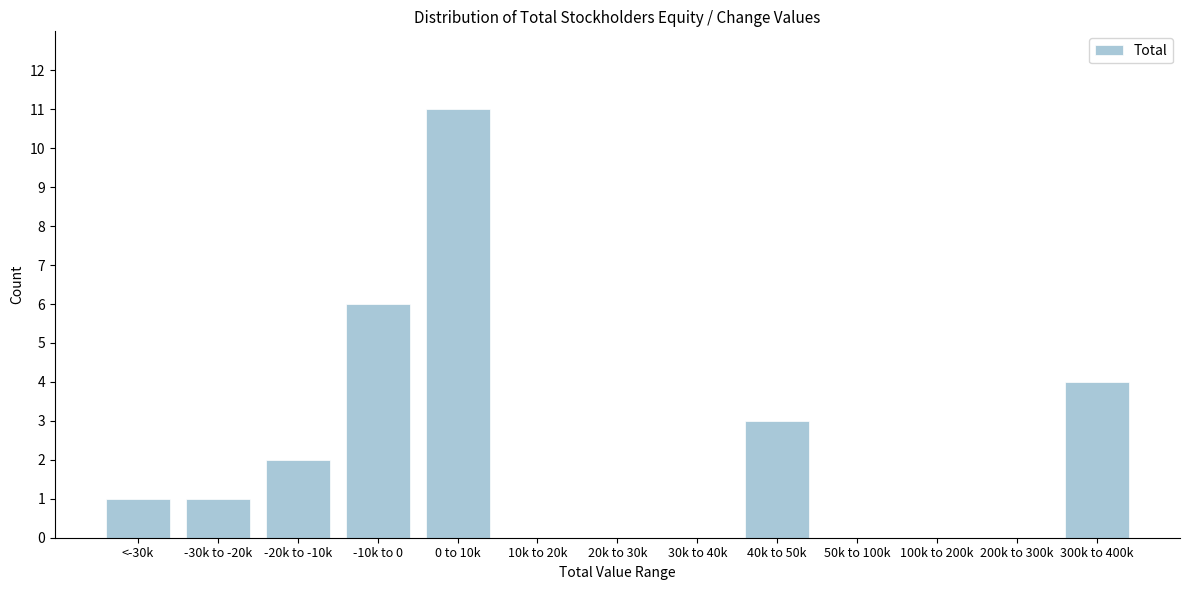

Reading left to right, what are all the values shown in this chart?

<-30k=1	-30k to -20k=1	-20k to -10k=2	-10k to 0=6	0 to 10k=11	10k to 20k=0	20k to 30k=0	30k to 40k=0	40k to 50k=3	50k to 100k=0	100k to 200k=0	200k to 300k=0	300k to 400k=4